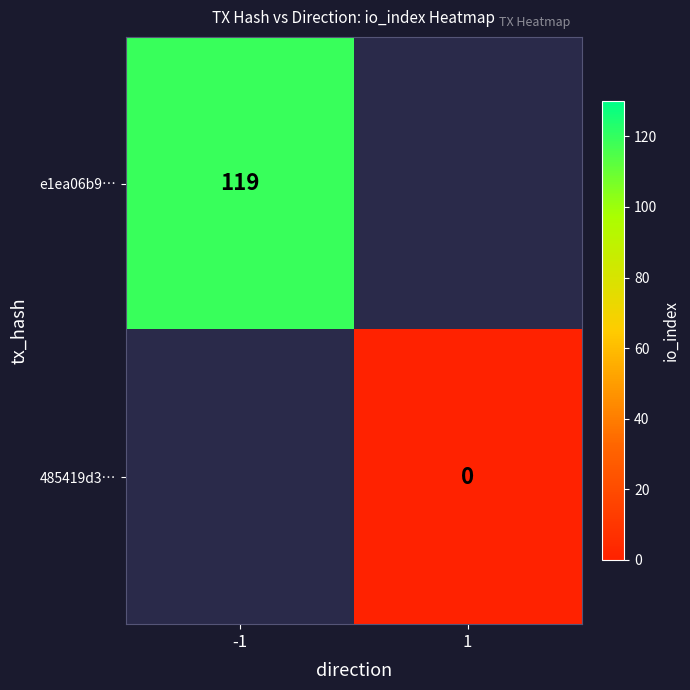

Between 1 and -1, which is larger?

-1